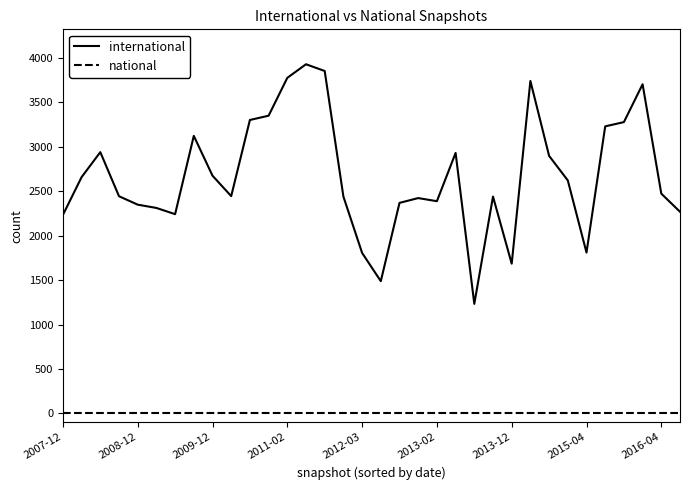

What is the maximum value for international?

3929